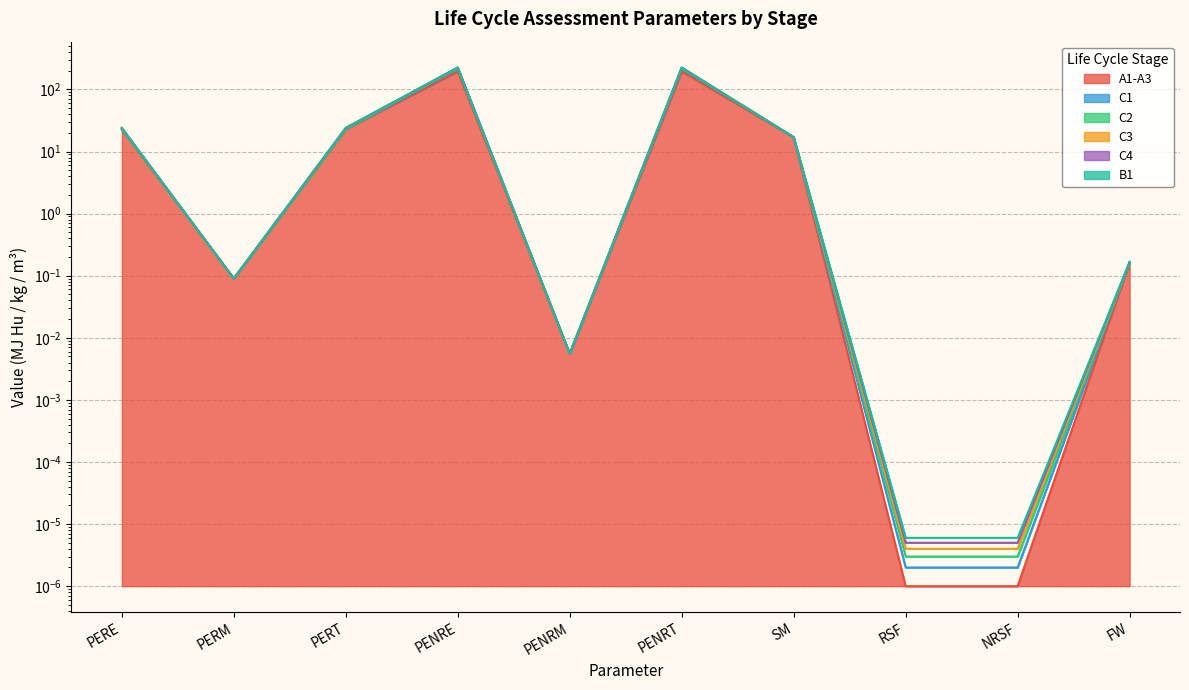

What is the maximum value shown in the chart?

224.8